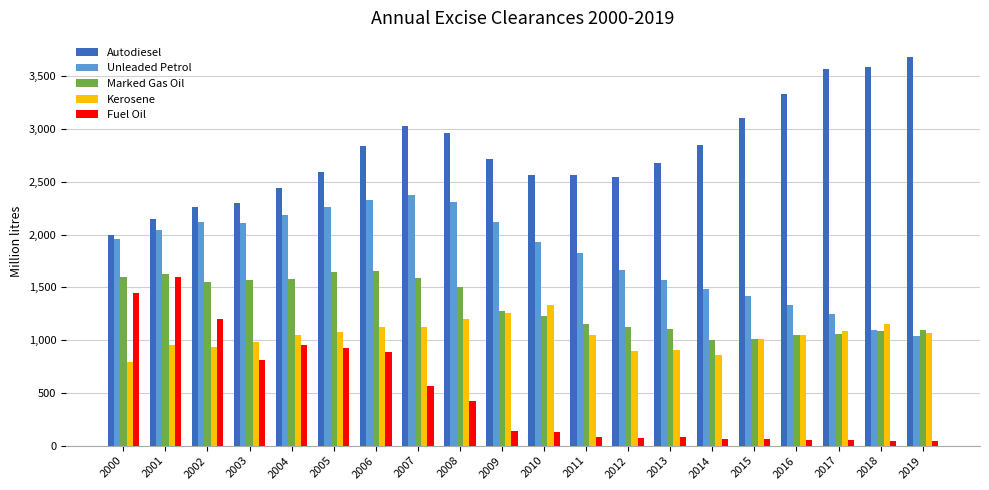

What is the greatest value displayed?

3679